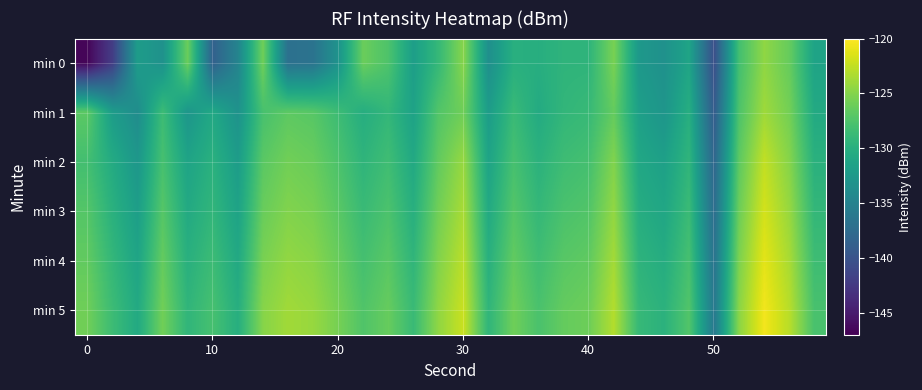

Reading left to right, extract all data points from this chart.

min 0: -146.6	-142.1	-132.1	-133.3	-126.1	-138.7	-134.8	-125.9	-137.0	-136.7	-133.1	-126.1	-127.5	-131.9	-128.9	-124.9	-133.6	-130.0	-130.1	-129.4	-129.4	-125.5	-132.6	-133.4	-131.2	-140.5	-128.0	-124.5	-126.3	-131.3
min 1: -126.8	-132.1	-133.9	-128.5	-132.8	-130.8	-133.2	-127.8	-126.8	-127.0	-128.5	-130.2	-129.1	-131.5	-127.3	-125.9	-132.1	-128.7	-130.5	-129.2	-128.8	-126.4	-131.7	-132.9	-130.1	-139.2	-127.5	-123.9	-125.7	-130.6
min 2: -128.1	-130.5	-132.7	-127.9	-131.3	-129.8	-132.1	-126.9	-125.8	-126.2	-127.6	-129.4	-128.3	-130.7	-126.5	-124.2	-131.3	-127.9	-129.7	-128.4	-128.0	-125.1	-130.9	-131.7	-129.3	-138.1	-126.7	-122.5	-124.9	-129.8
min 3: -127.2	-129.8	-131.9	-127.1	-130.6	-129.2	-131.4	-126.2	-125.1	-125.5	-126.9	-128.7	-127.6	-130.0	-125.8	-123.5	-130.6	-127.2	-129.0	-127.7	-127.3	-124.4	-130.2	-131.0	-128.6	-137.4	-126.0	-121.8	-124.2	-129.1
min 4: -126.5	-129.1	-131.2	-126.4	-129.9	-128.5	-130.7	-125.5	-124.4	-124.8	-126.2	-128.0	-126.9	-129.3	-125.1	-122.8	-129.9	-126.5	-128.3	-127.0	-126.6	-123.7	-129.5	-130.3	-127.9	-136.7	-125.3	-121.1	-123.5	-128.4
min 5: -125.9	-128.5	-130.6	-125.8	-129.3	-127.9	-130.1	-124.9	-123.8	-124.2	-125.6	-127.4	-126.3	-128.7	-124.5	-122.2	-129.3	-125.9	-127.7	-126.4	-126.0	-123.1	-128.9	-129.7	-127.3	-136.1	-124.7	-120.5	-122.9	-127.8